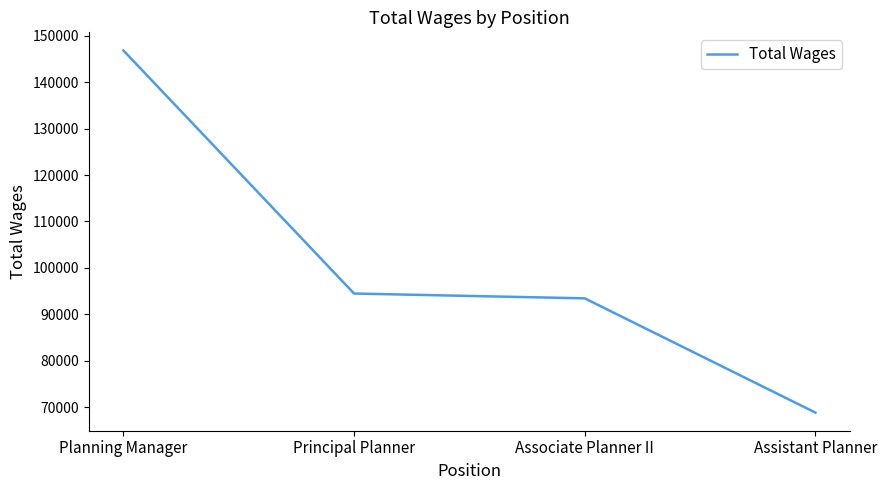

Reading left to right, what are all the values shown in this chart?

Planning Manager=146846	Principal Planner=94479	Associate Planner II=93442	Assistant Planner=68826